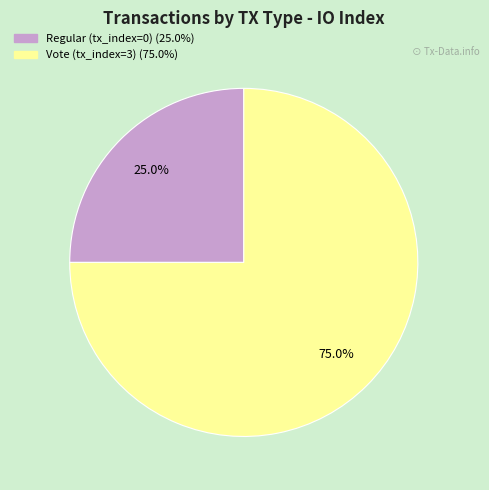

To the nearest percent, what percentage of the pie is Vote (tx_index=3)?

75%